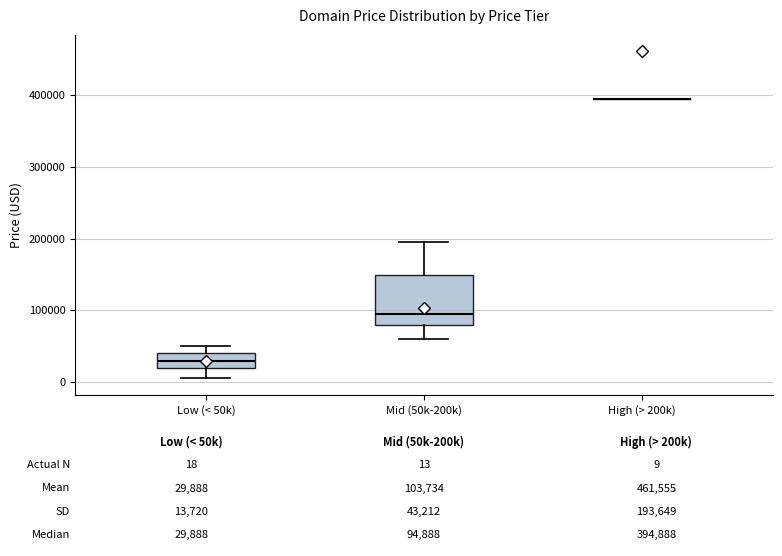

Which box is the tallest, from its lower edge to its upper edge?

Mid (50k-200k)